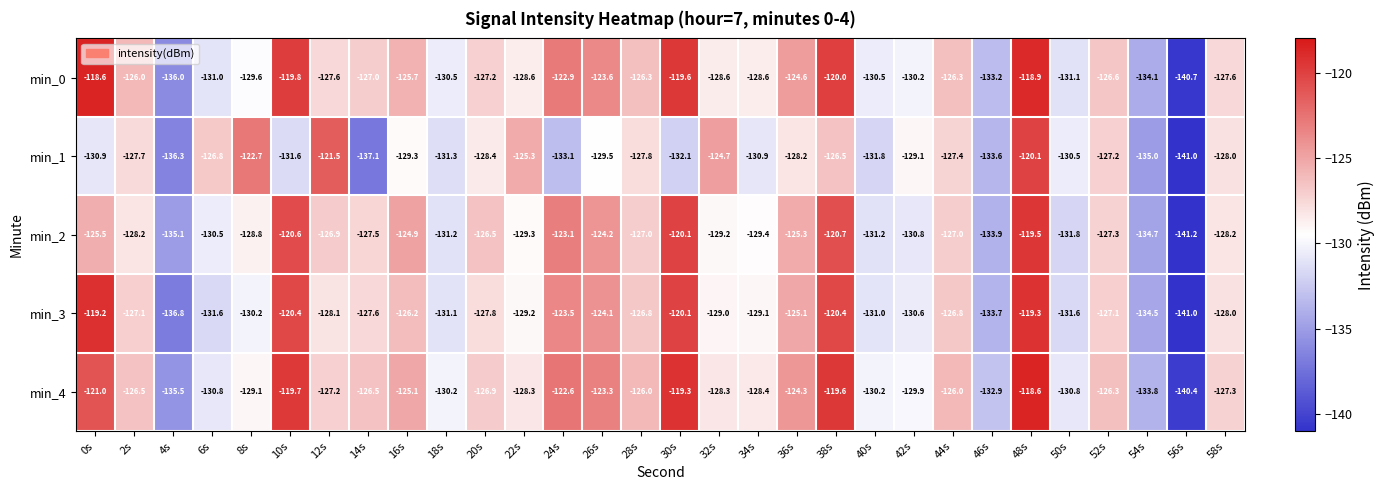

What is the average value of the min_3 series?

-127.9